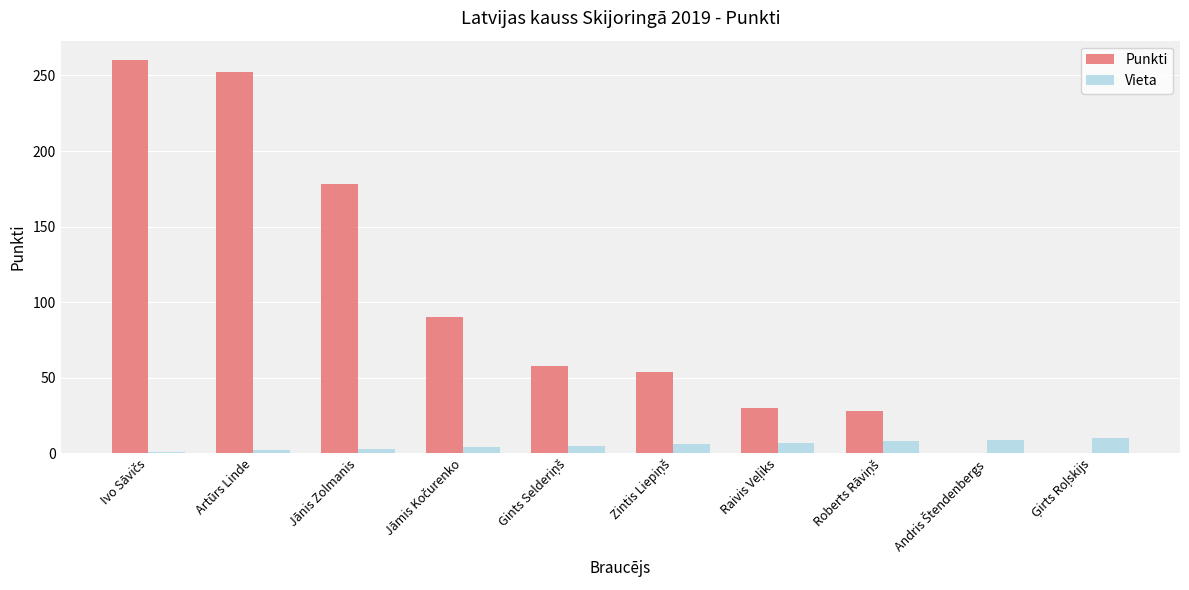

Does the chart contain stacked bars?

No